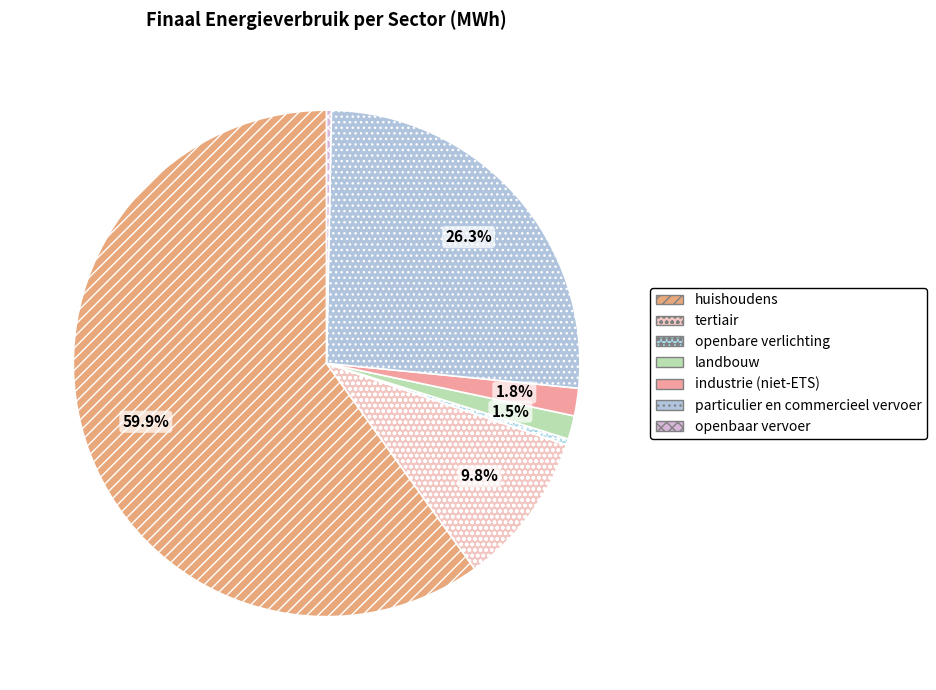

What is the largest slice in the pie chart?

huishoudens